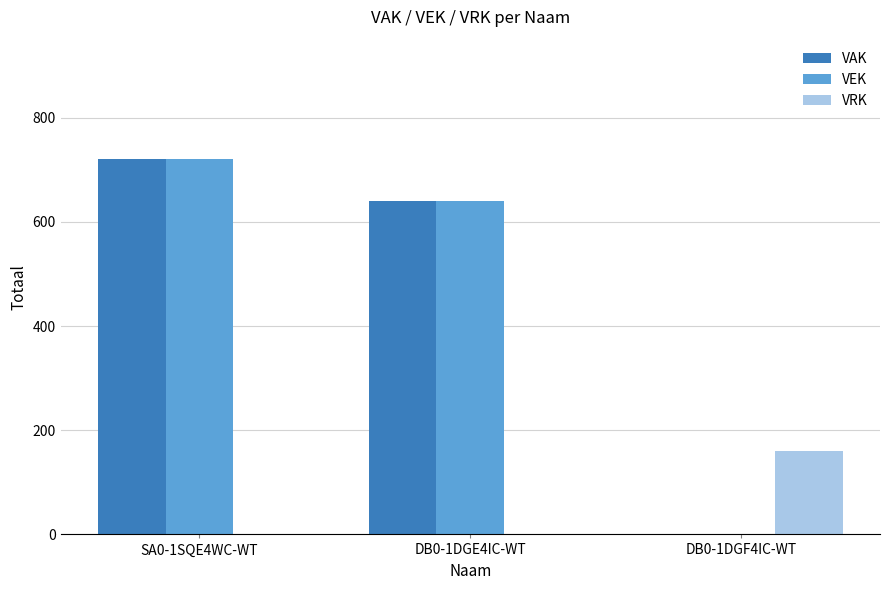

How many positive values does the VEK series have?

2